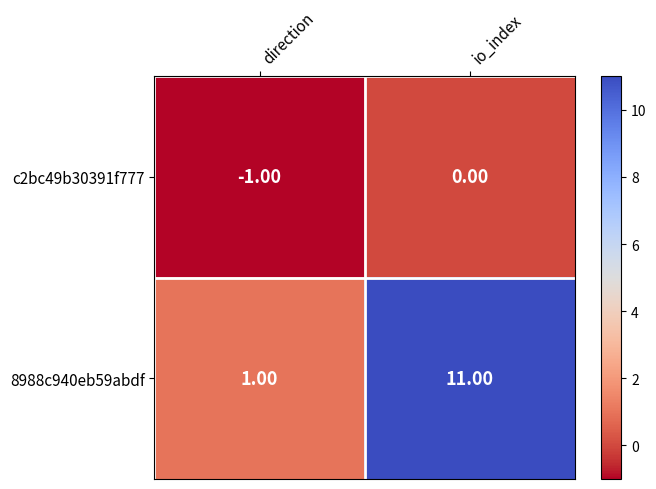

What is the sum of all 8988c940eb59abdf values?

12